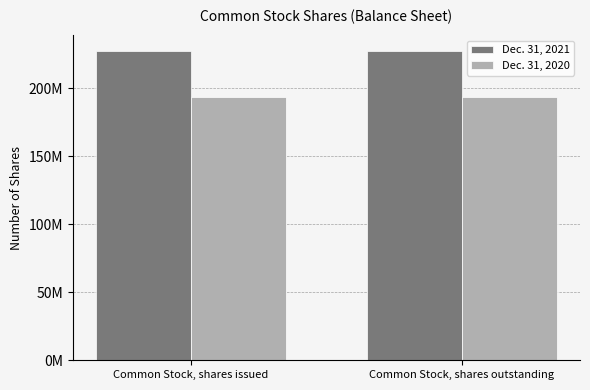

What is the average value of the Dec. 31, 2021 series?

227325381